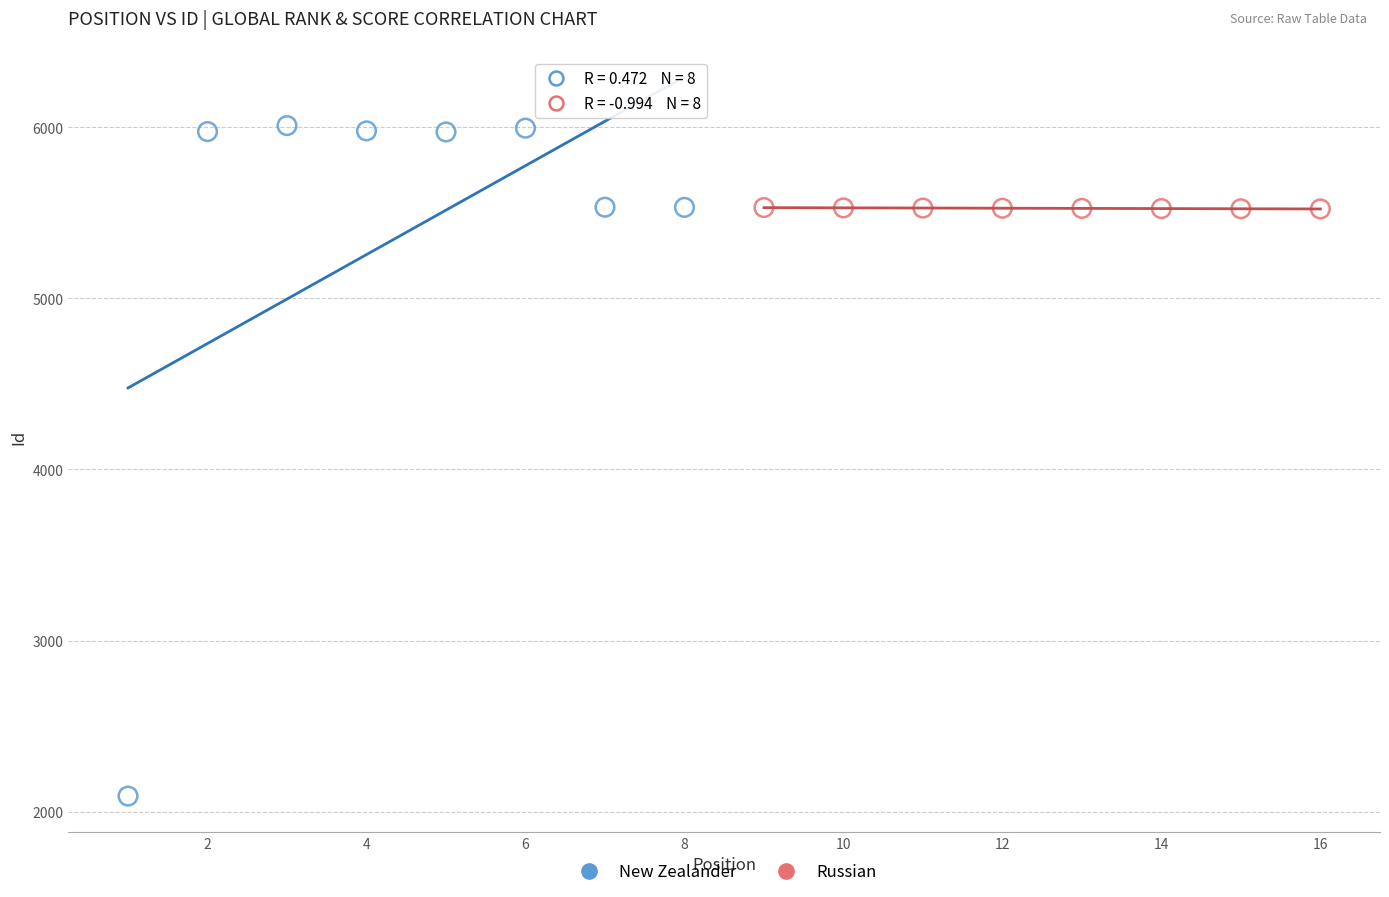

Which series reaches the maximum Y coordinate?

New Zealander